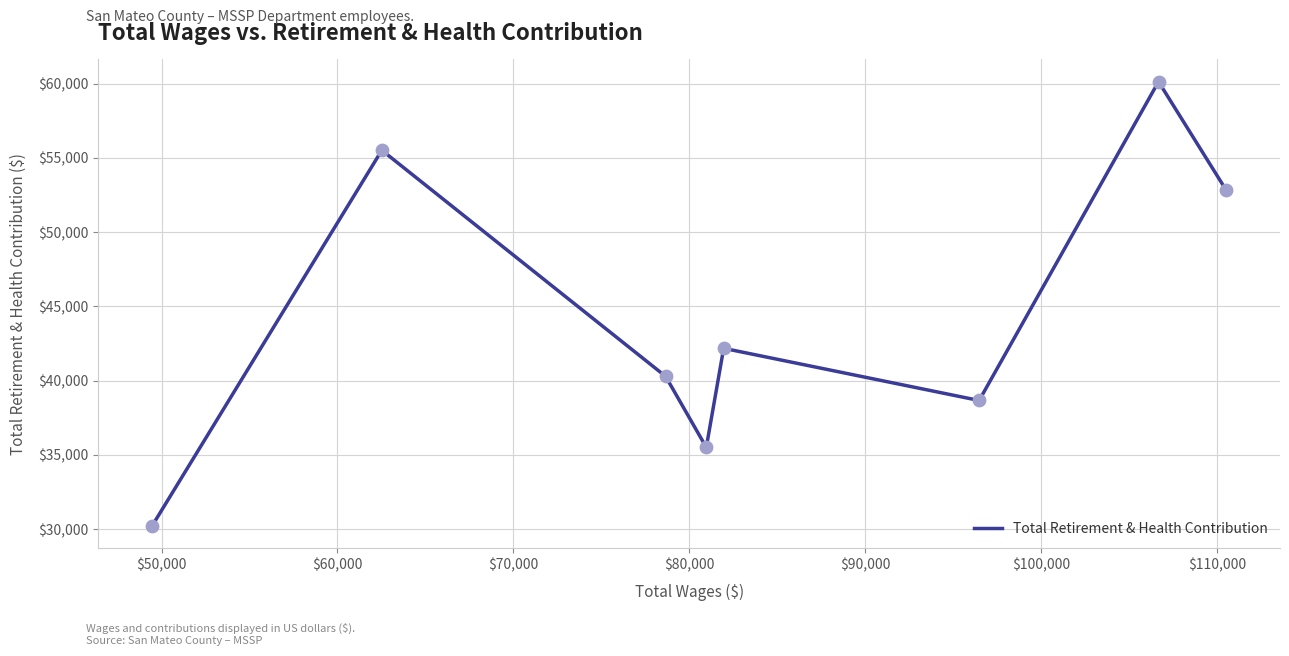

What is the average value?

44415